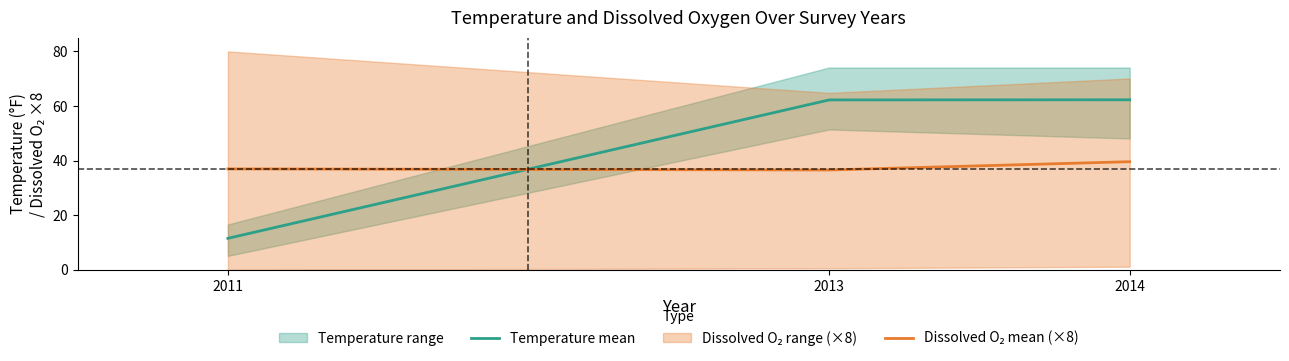

Is the value of Dissolved O₂ mean (×8) at 2014 greater than the value of Temperature mean at 2011?

Yes